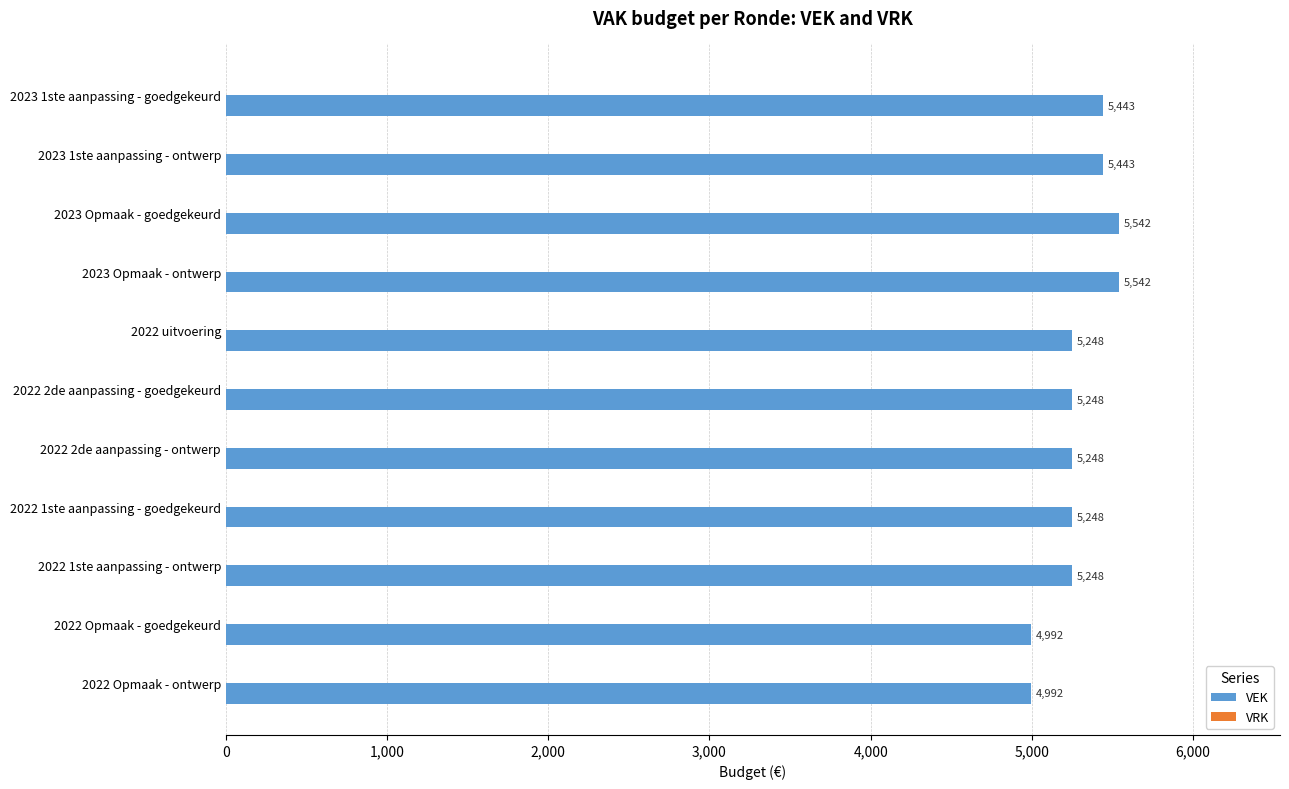

What is the smallest value displayed?

4992